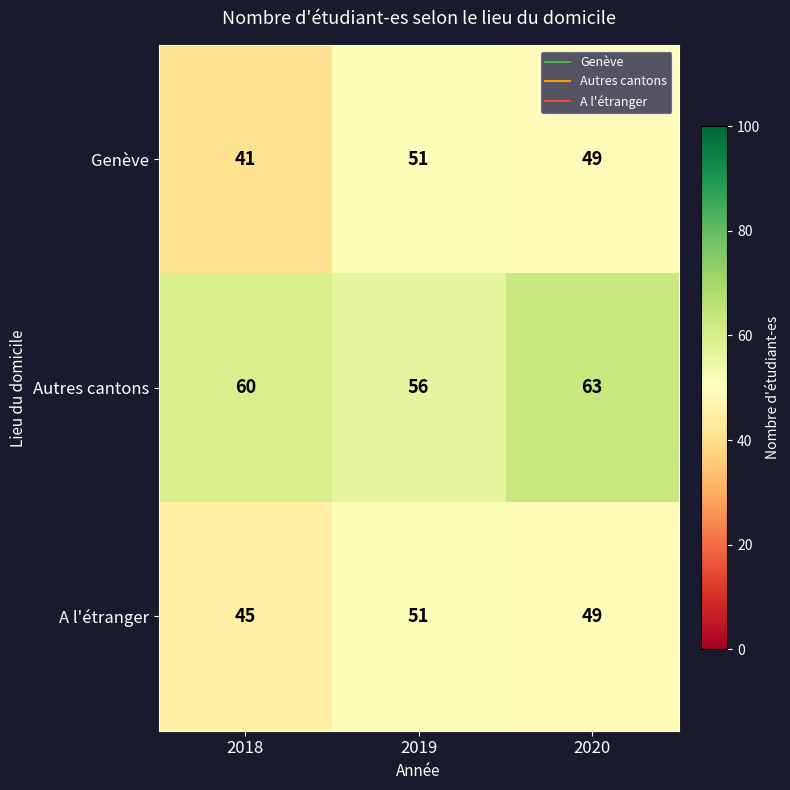

At which category is the sum across all series the highest?

2020